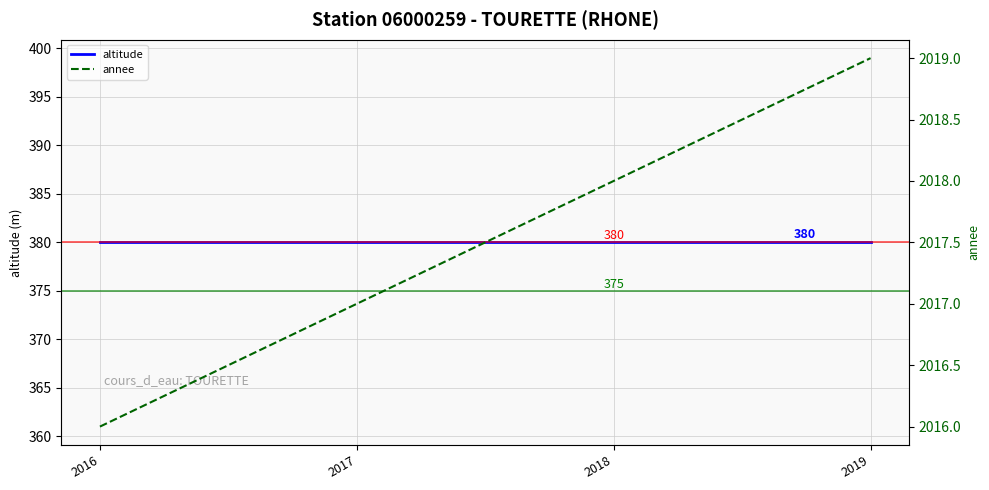

True or false: annee and altitude intersect in this chart.

False